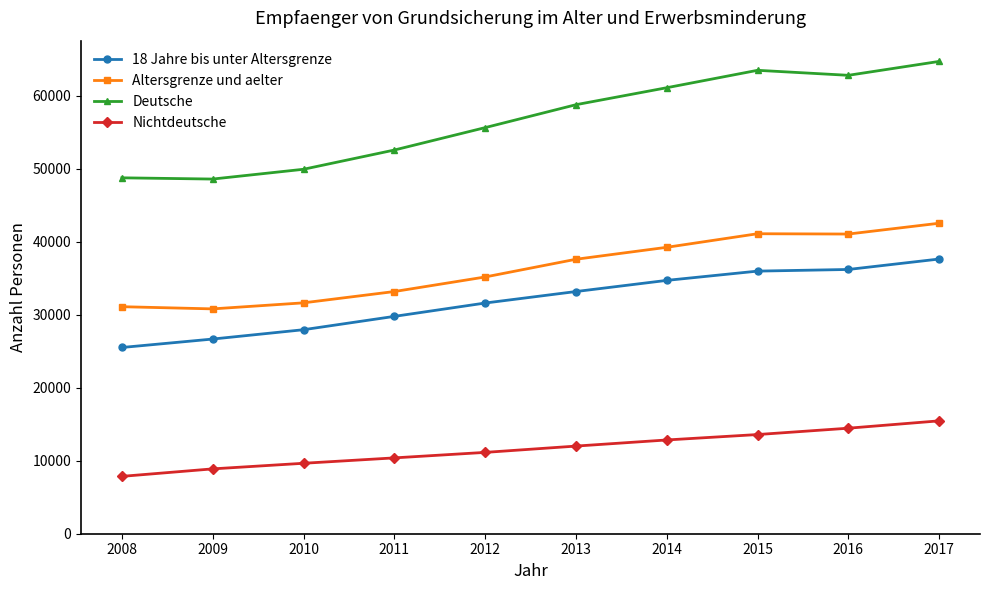

The Nichtdeutsche series shows 4093 at 2011. True or false?

False